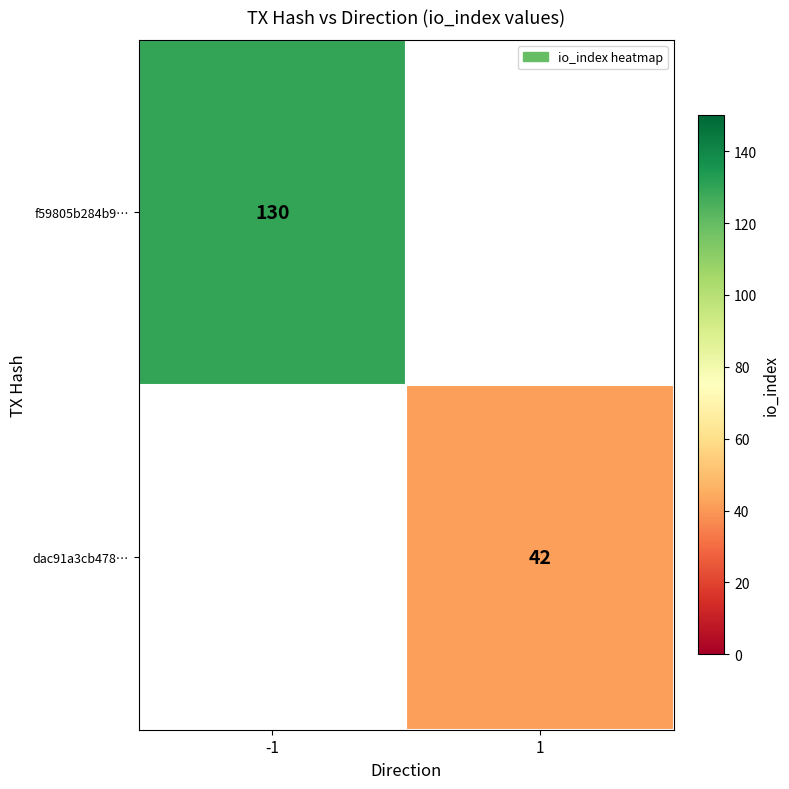

The dac91a3cb478… series shows 42 at 1. True or false?

True